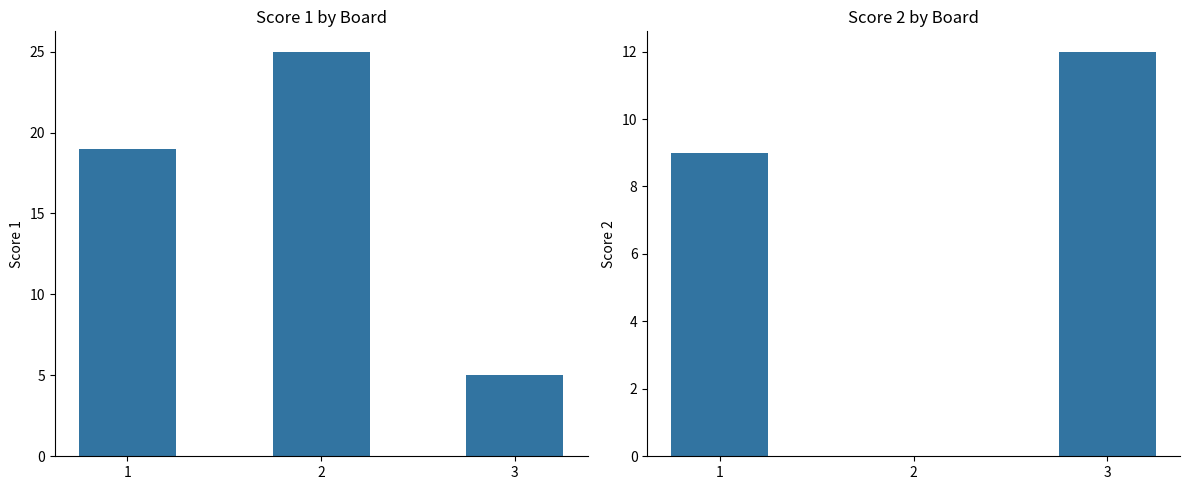

At which category is the sum across all series the highest?

1